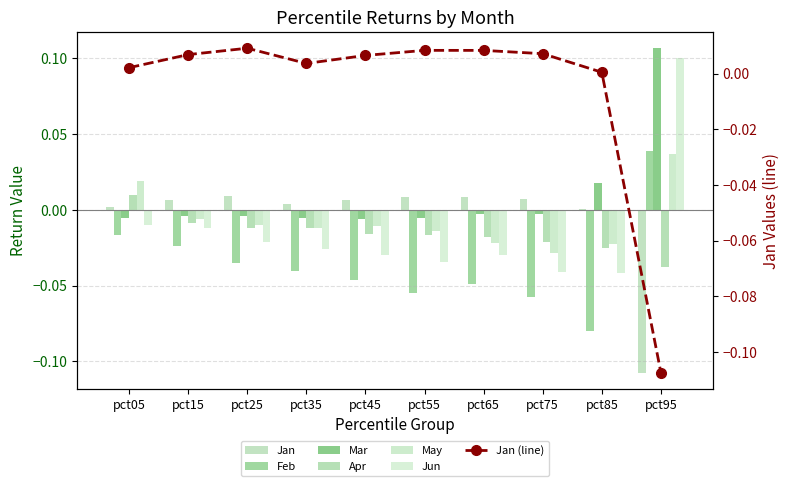

Where is Jun nearest to the value 0?

pct05